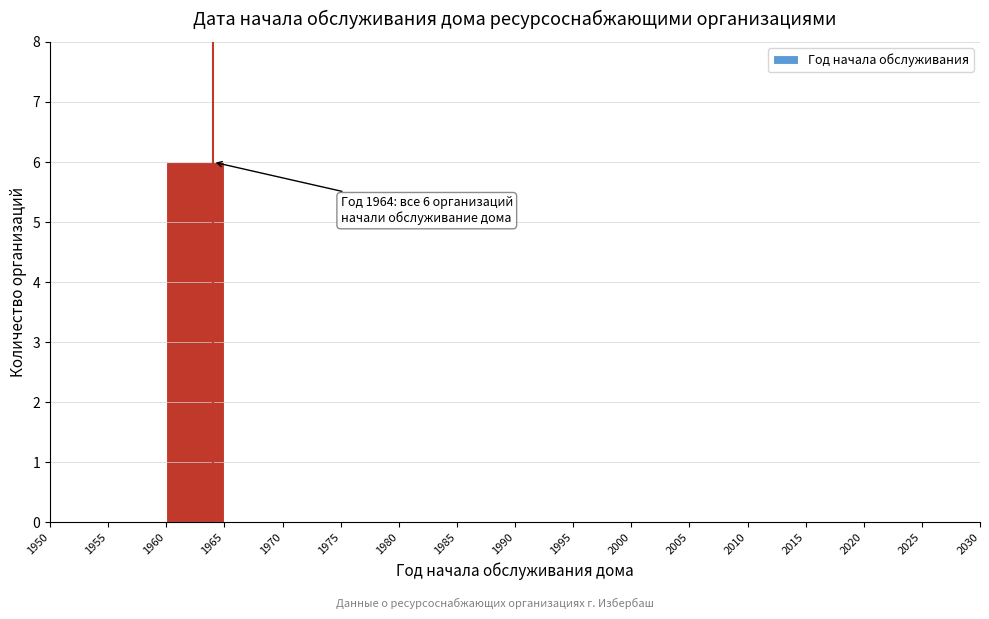

Over which range of the x-axis is the bar tallest?

1960 to 1965